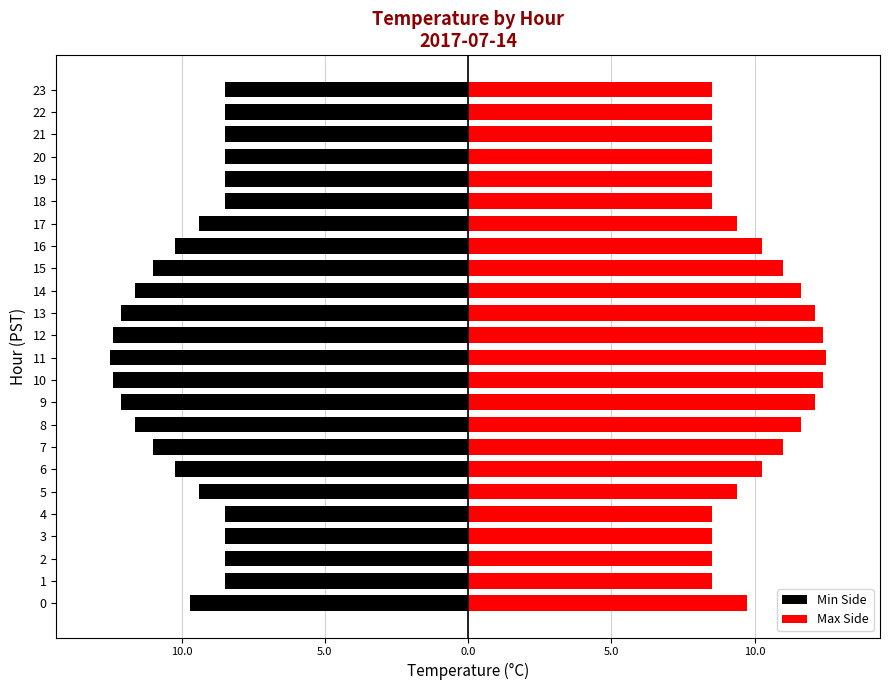

What are all the series names shown in the legend?

Min Side, Max Side